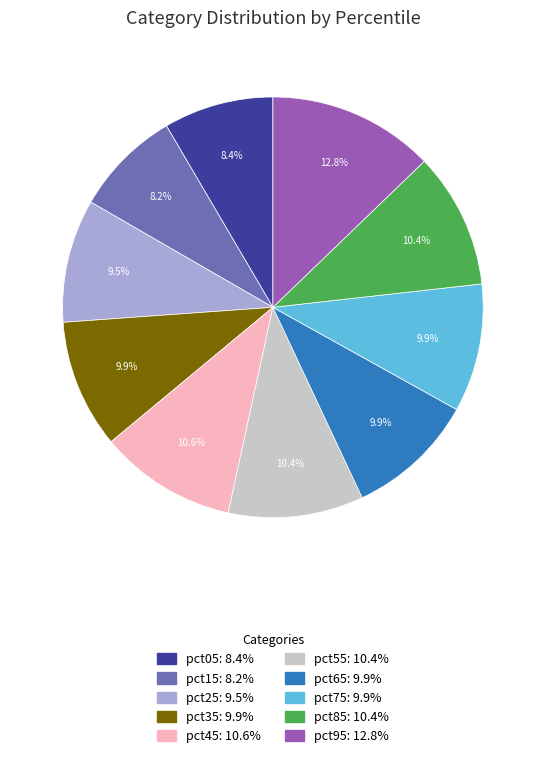

To the nearest percent, what portion does pct15 represent?

8%